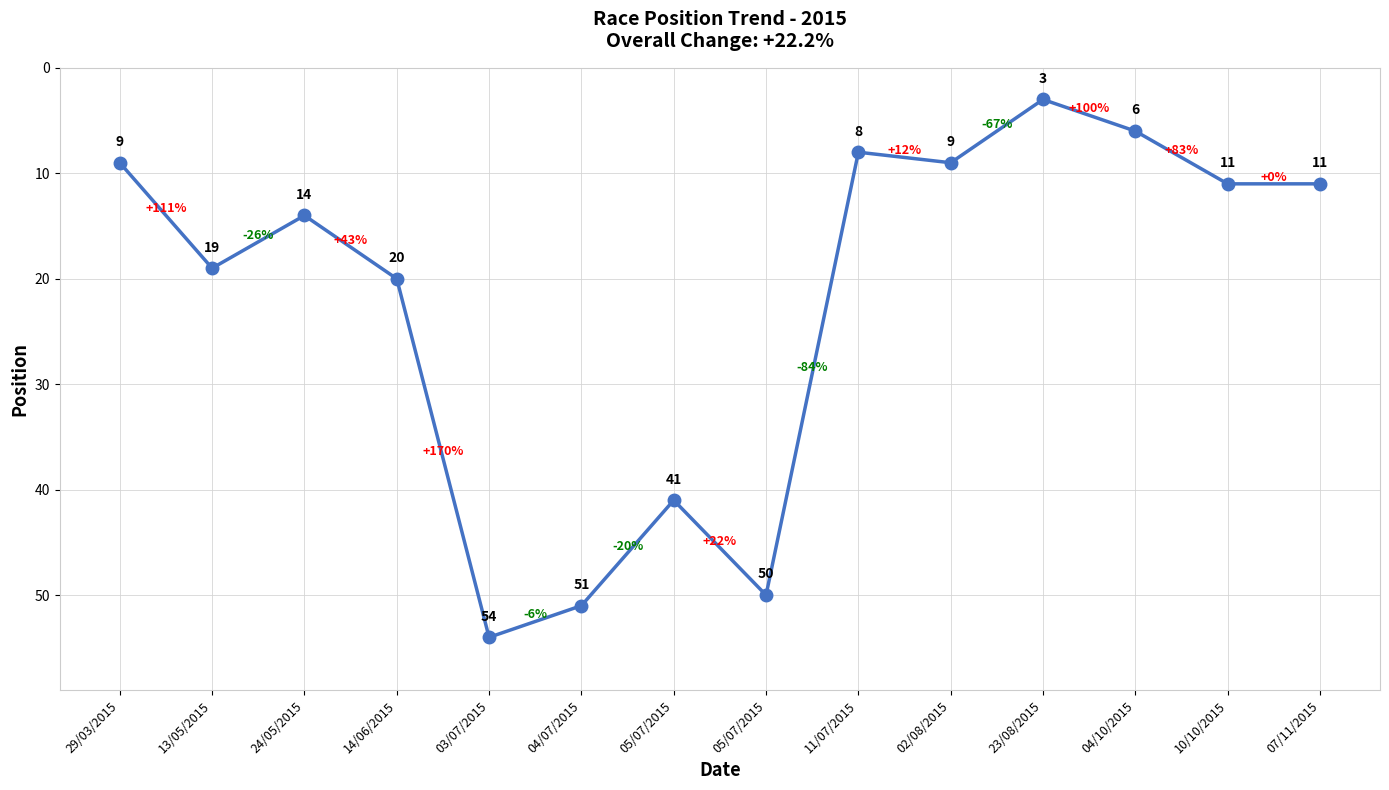

Does the chart have visible grid lines?

Yes